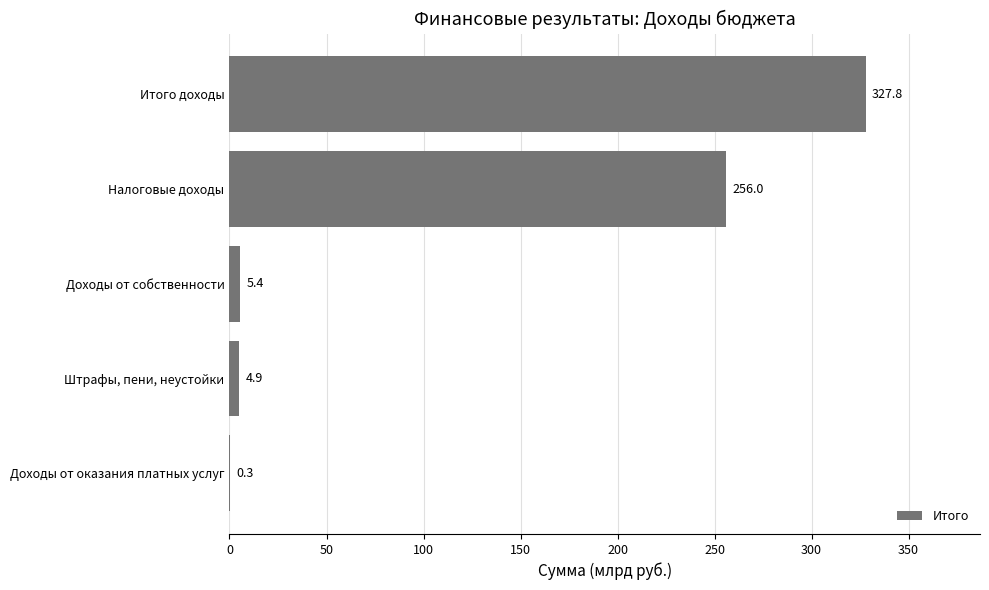

Which label corresponds to the largest value in the chart?

Итого доходы